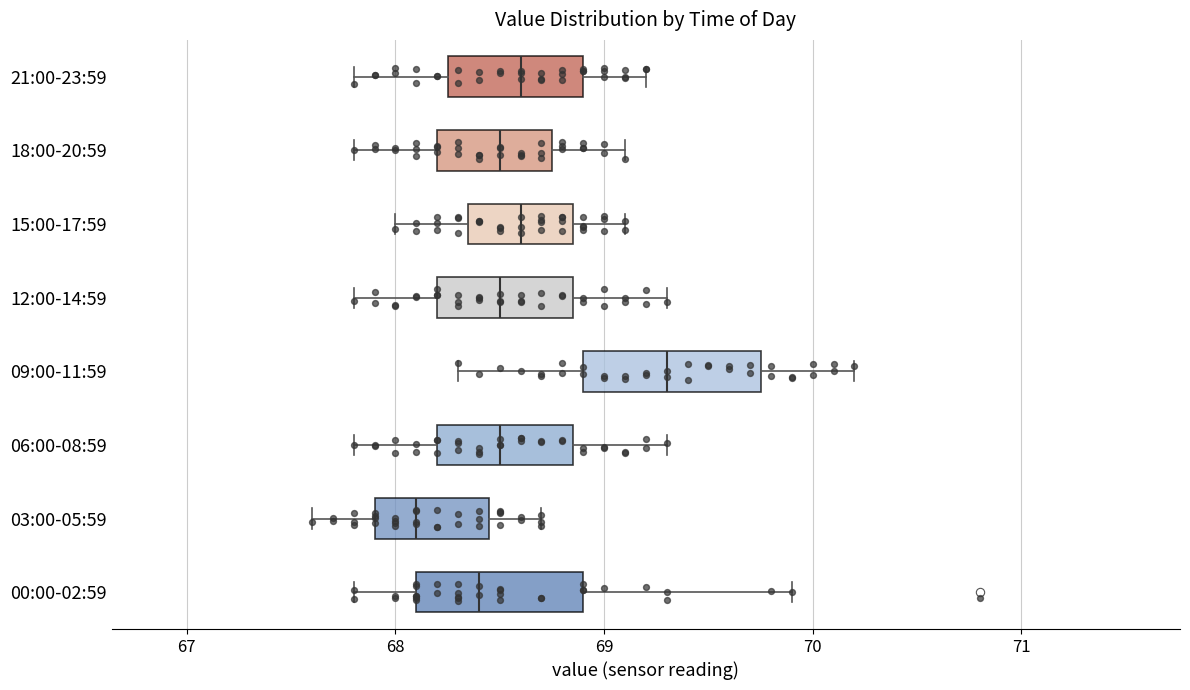

Reading bottom to top, read every box against the x-axis: the position of its median line, the range the box covers, and the ends of its whiskers. The values are not printed on the chart, so give them approximately, as read against the axis.

00:00-02:59: median 68.4, box 68.1 to 68.9, whiskers 67.8 to 69.9
03:00-05:59: median 68.1, box 67.9 to 68.5, whiskers 67.6 to 68.7
06:00-08:59: median 68.5, box 68.2 to 68.9, whiskers 67.8 to 69.3
09:00-11:59: median 69.3, box 68.9 to 69.8, whiskers 68.3 to 70.2
12:00-14:59: median 68.5, box 68.2 to 68.9, whiskers 67.8 to 69.3
15:00-17:59: median 68.6, box 68.4 to 68.9, whiskers 68.0 to 69.1
18:00-20:59: median 68.5, box 68.2 to 68.8, whiskers 67.8 to 69.1
21:00-23:59: median 68.6, box 68.3 to 68.9, whiskers 67.8 to 69.2